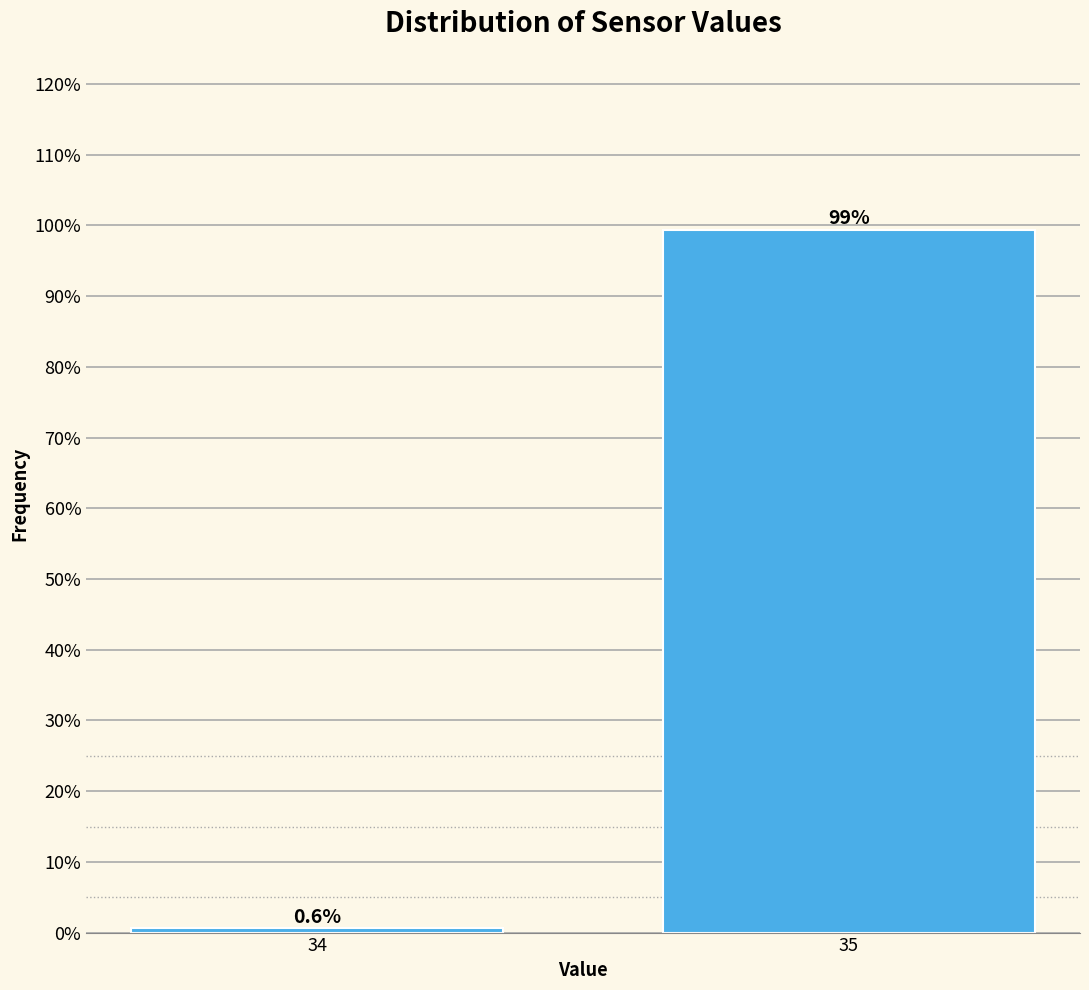

Are the bars horizontal?

No